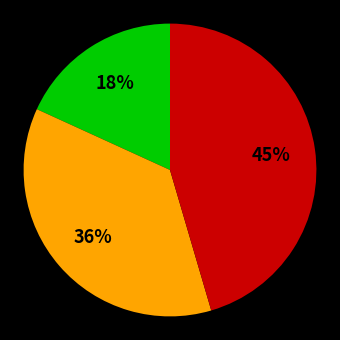

Does any single category account for the majority?

No